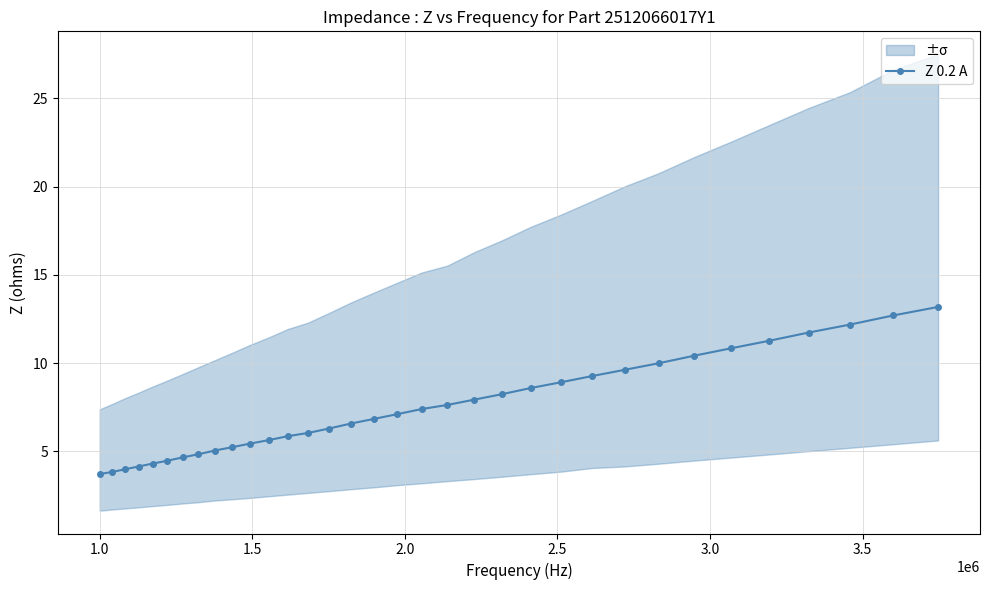

What is the highest value of the Z 0.2 A series?

13.2